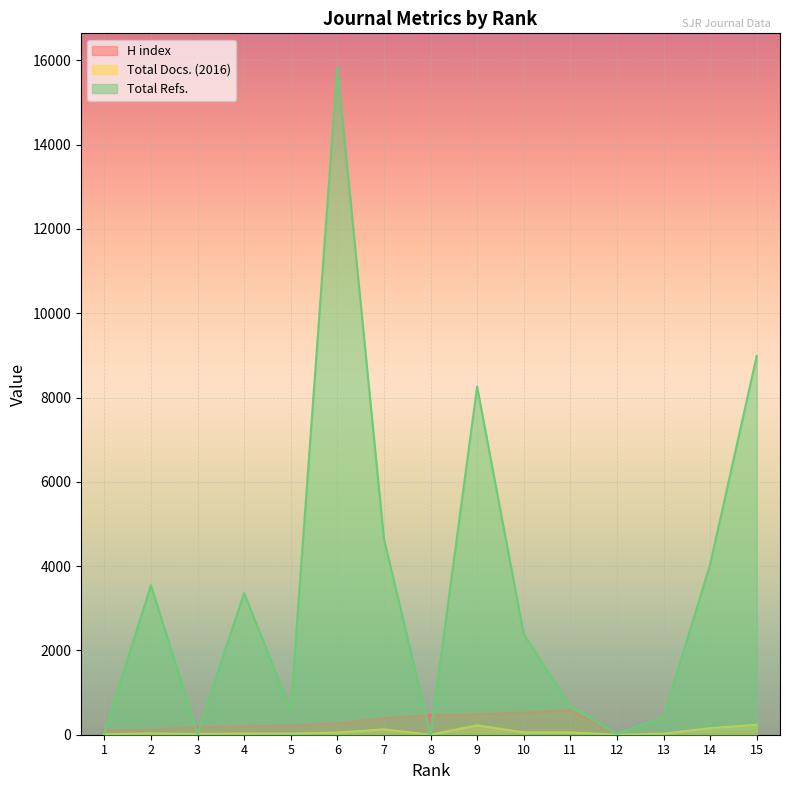

List the series in order of their peak value, lowest first.

Total Docs. (2016), H index, Total Refs.